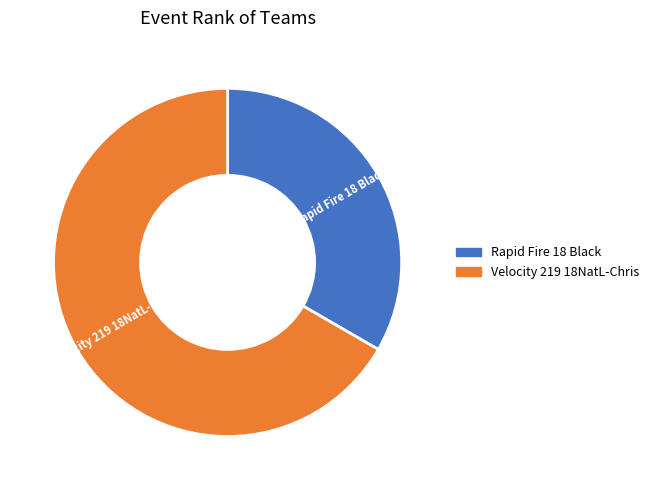

Combined, do Rapid Fire 18 Black and Velocity 219 18NatL-Chris account for over 50%?

Yes